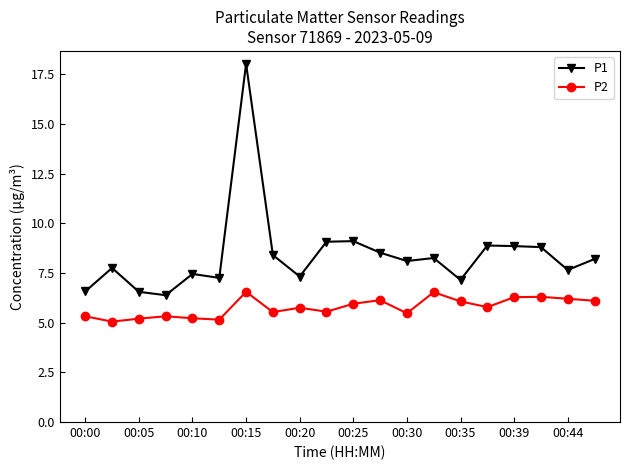

Count the number of data series in this chart.

2